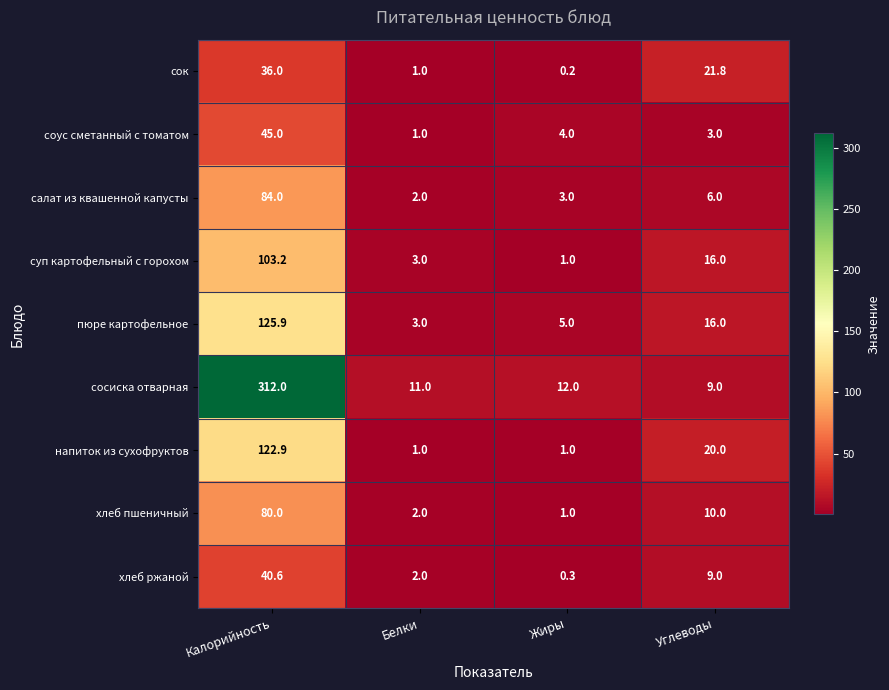

Which series has the largest total across all categories?

сосиска отварная